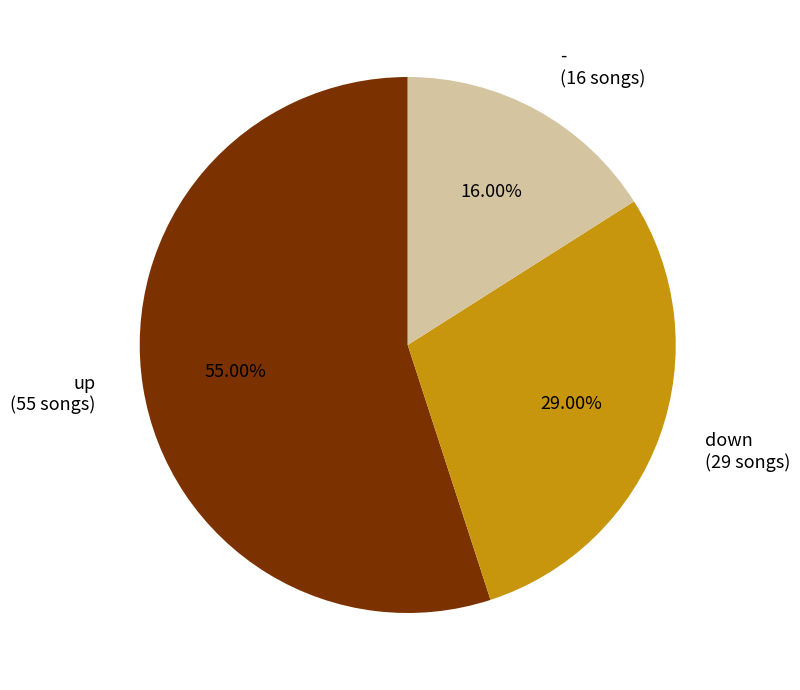

Which slice is the largest?

up